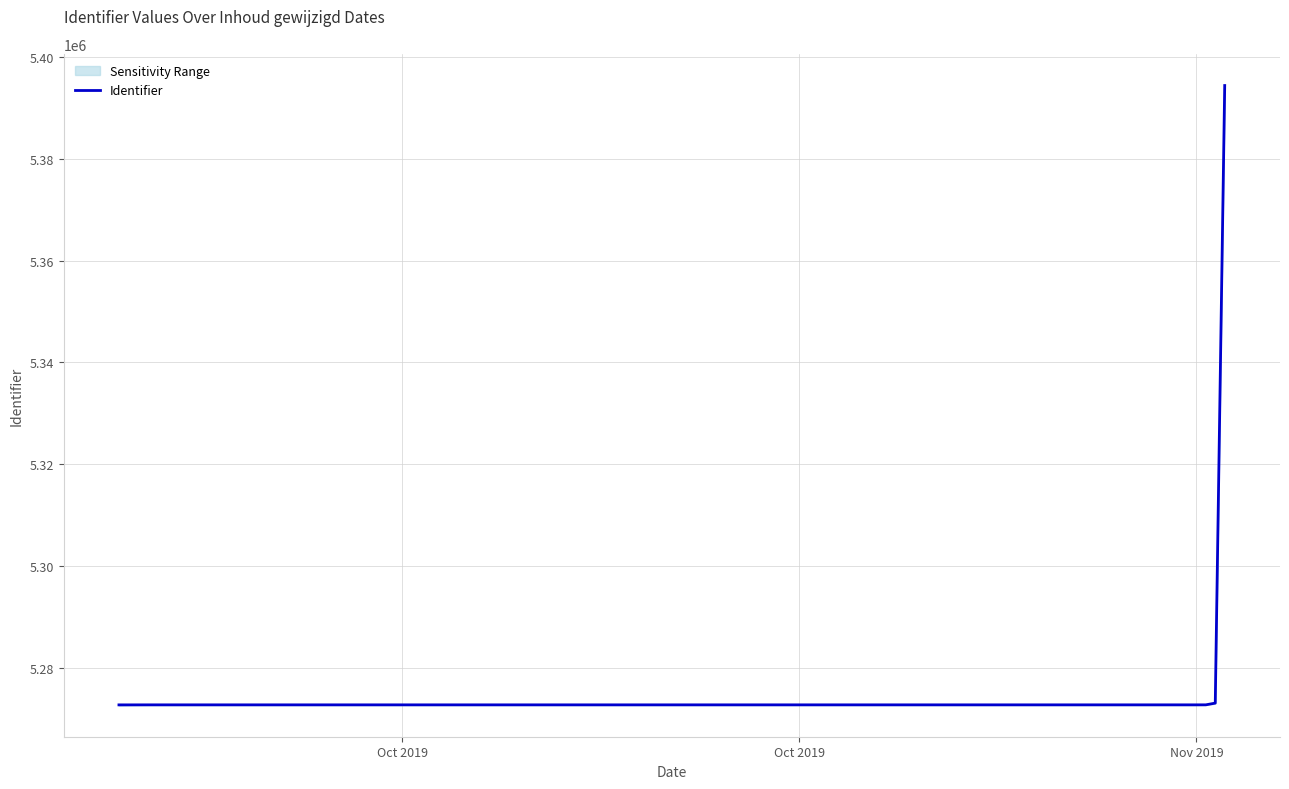

What is the maximum value shown in the chart?

5394420